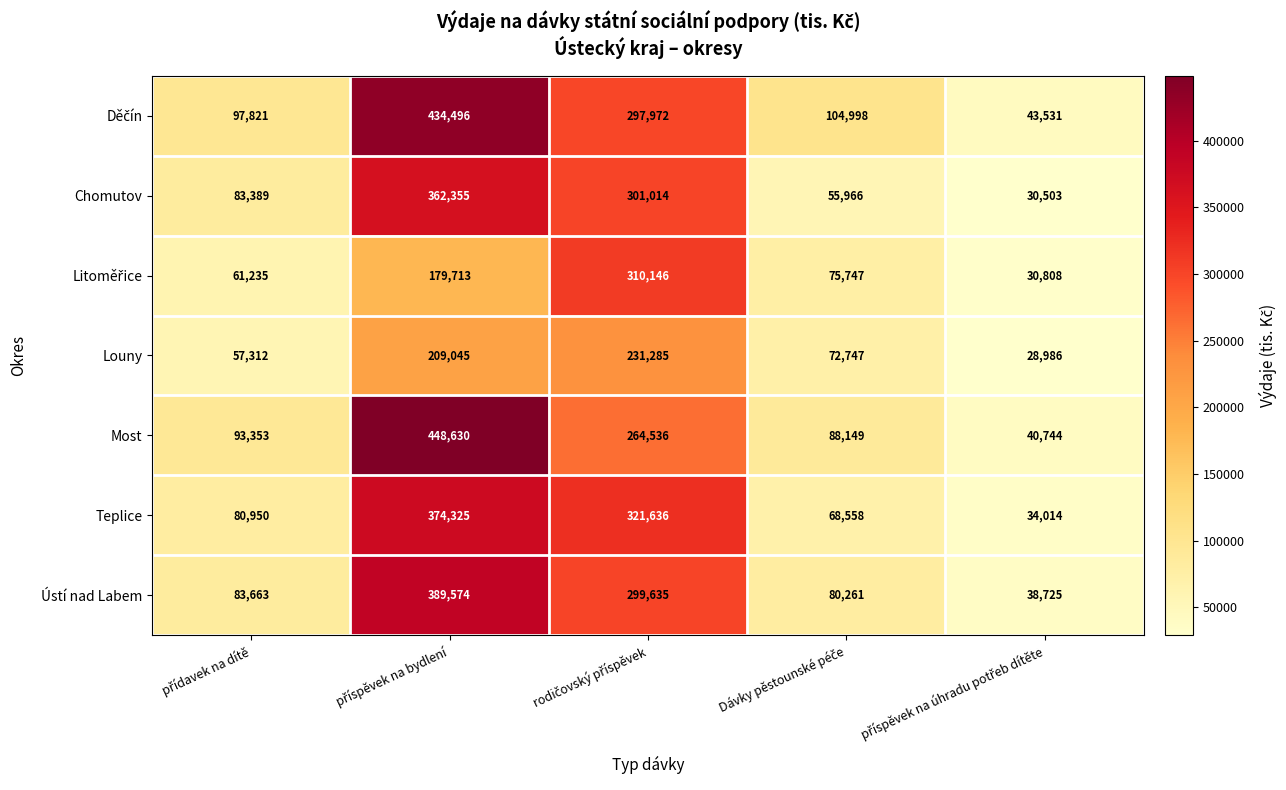

Which series has the widest spread of values?

Most